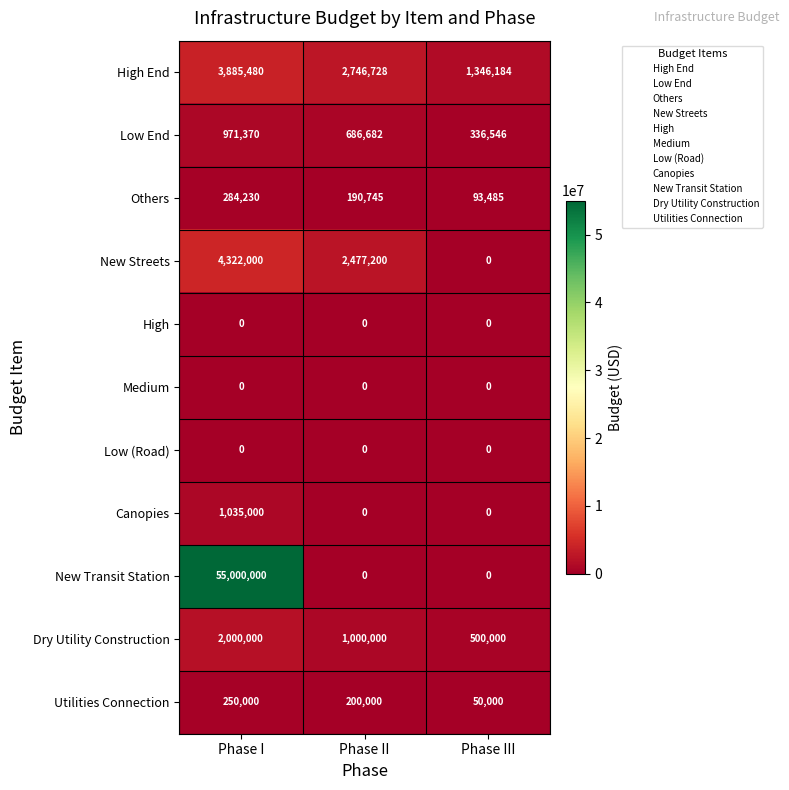

Which series has the largest total across all categories?

New Transit Station